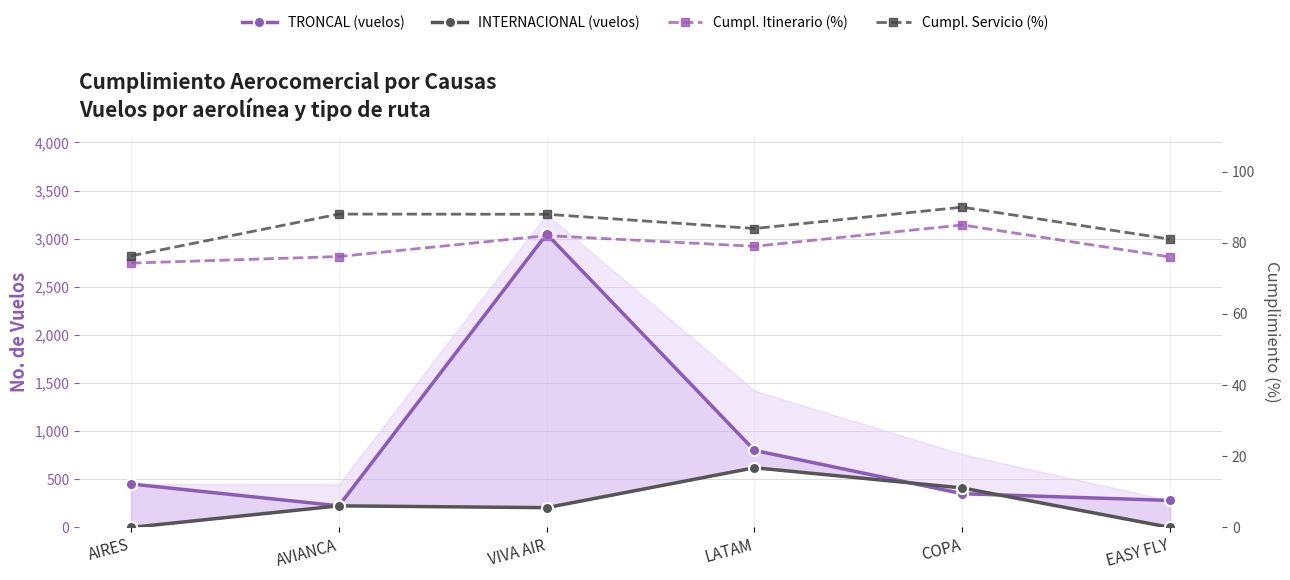

Reading left to right, extract all data points from this chart.

TRONCAL (vuelos): 451.0	224.0	3049.0	800.0	350.0	280.0
INTERNACIONAL (vuelos): 0.0	224.0	205.0	620.0	410.0	0.0
Cumpl. Itinerario (%): 74.3	76.1	82.0	79.0	85.0	76.0
Cumpl. Servicio (%): 76.3	88.1	88.0	84.0	90.0	81.0